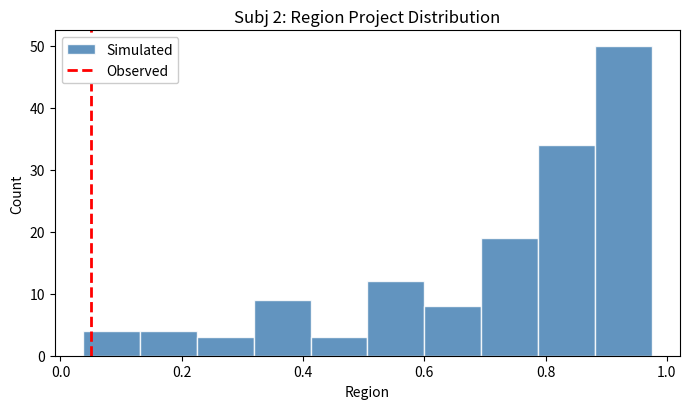

Which range on the x-axis has the tallest bar?

0.88 to 0.98